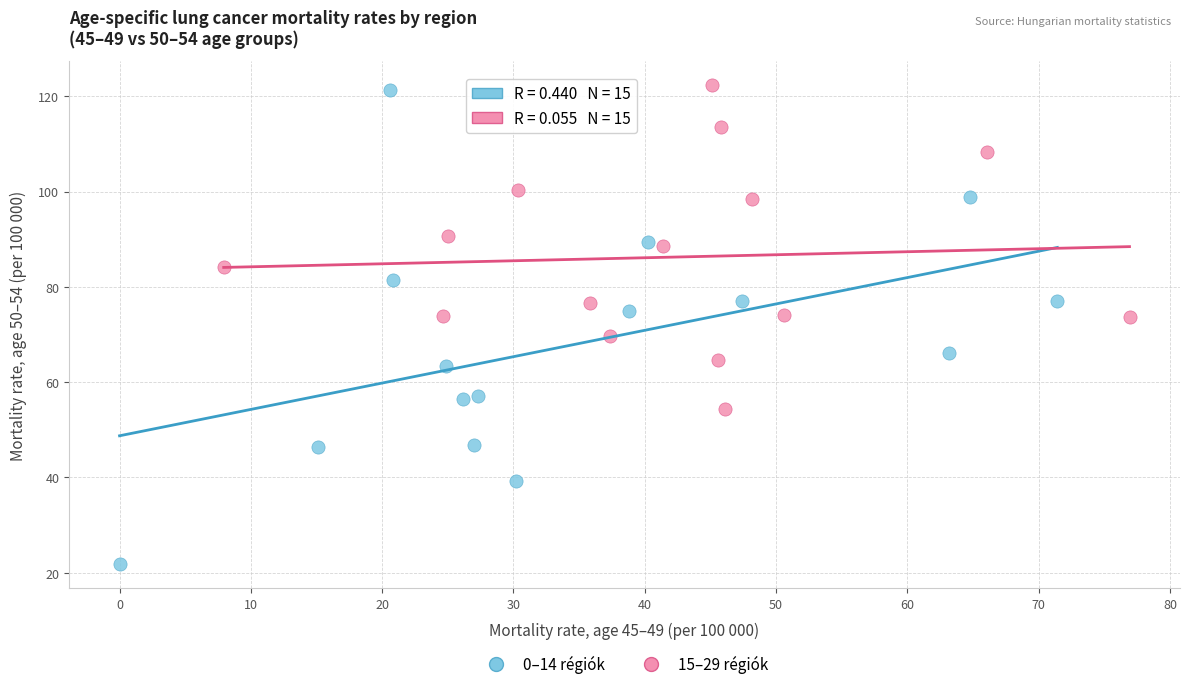

Which series has the largest Y range (max minus min)?

0–14 régiók